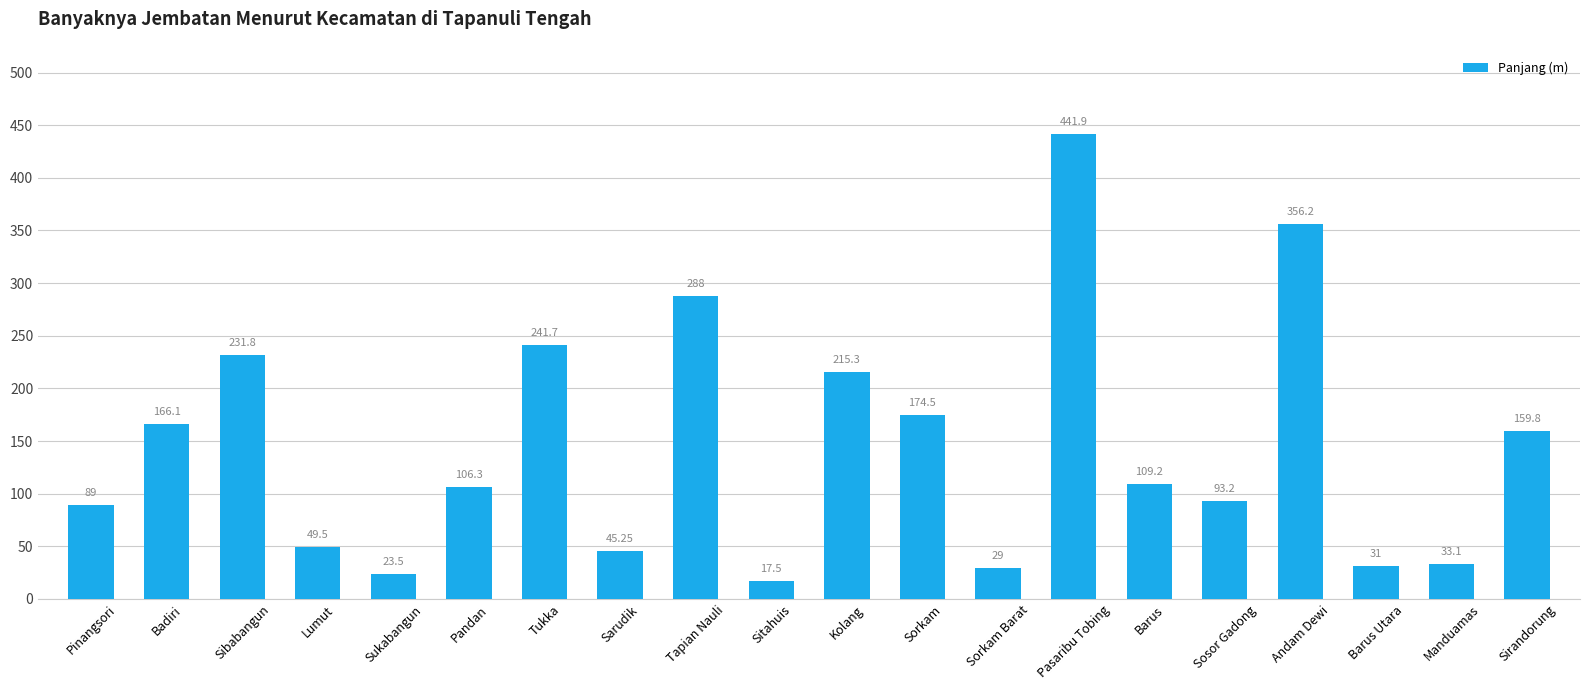

Where is the data nearest to the value 229?

Sibabangun